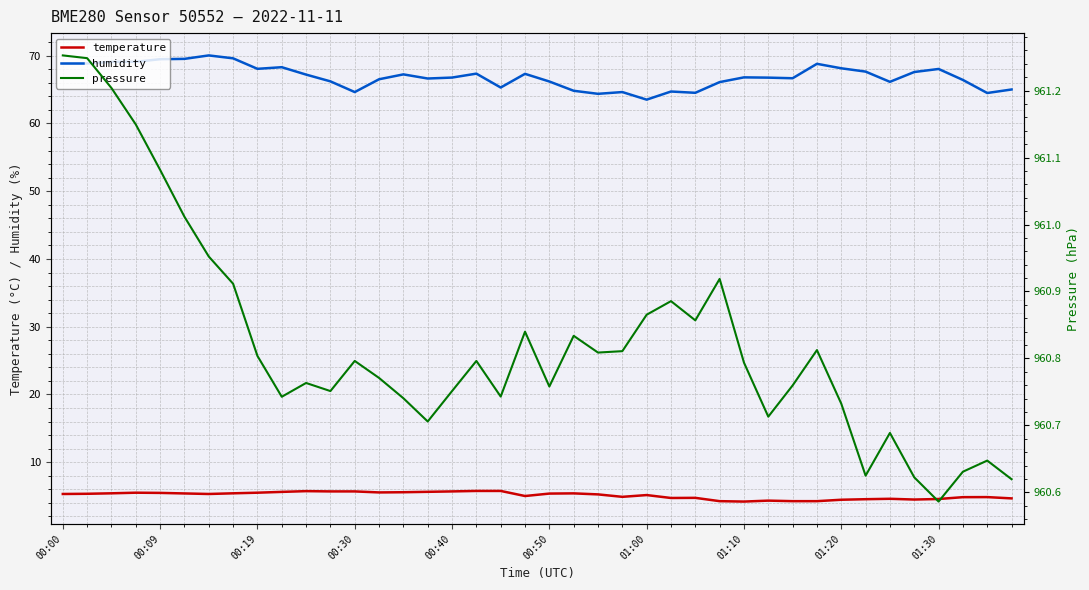

What are all the series names shown in the legend?

temperature, humidity, pressure